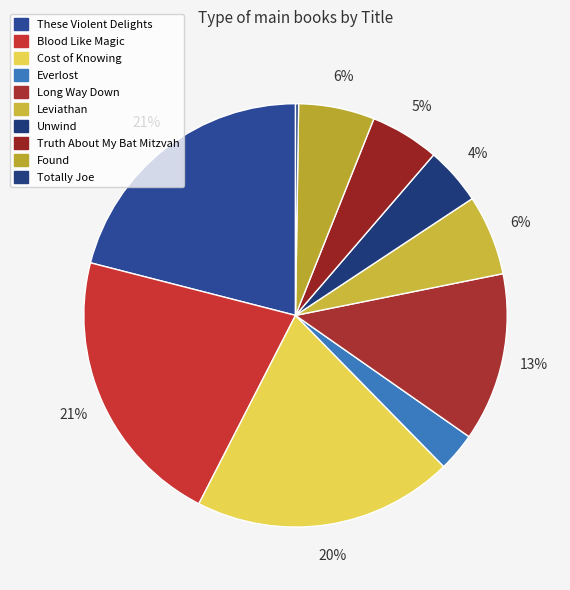

How many segments does this pie chart have?

10